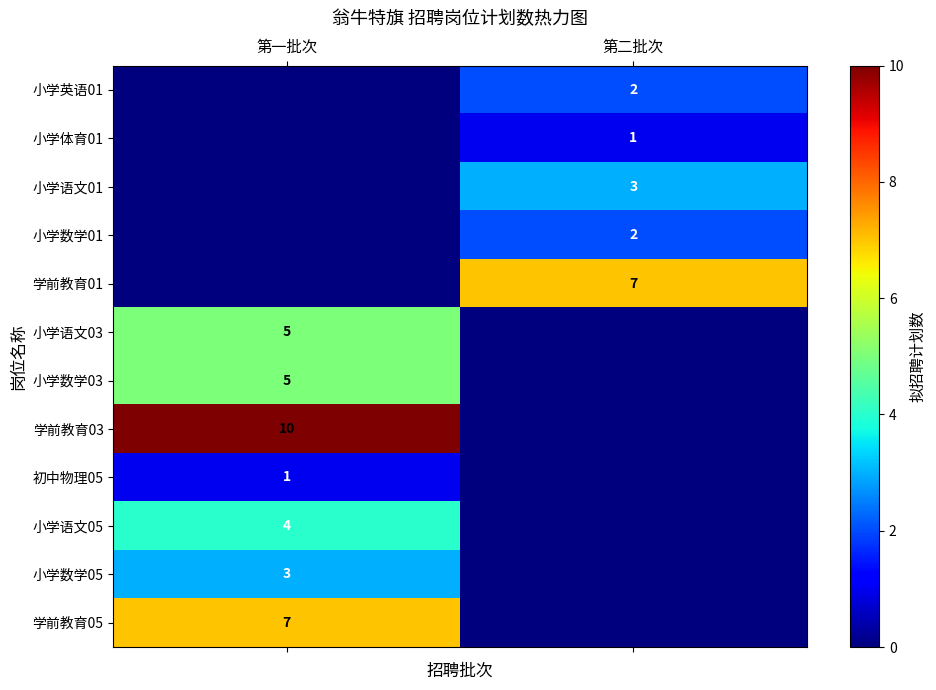

True or false: 小学语文03 has a value of 5 at 第一批次.

True